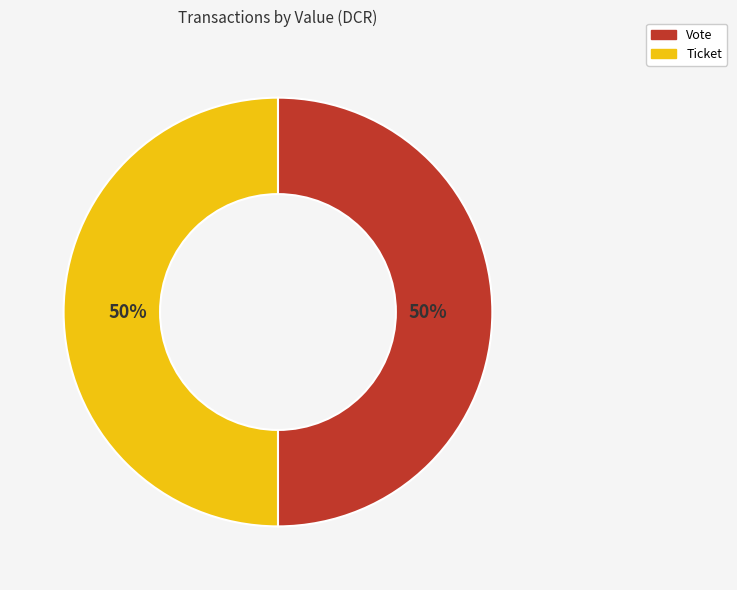

To the nearest percent, what is the combined percentage of Vote and Ticket?

100%